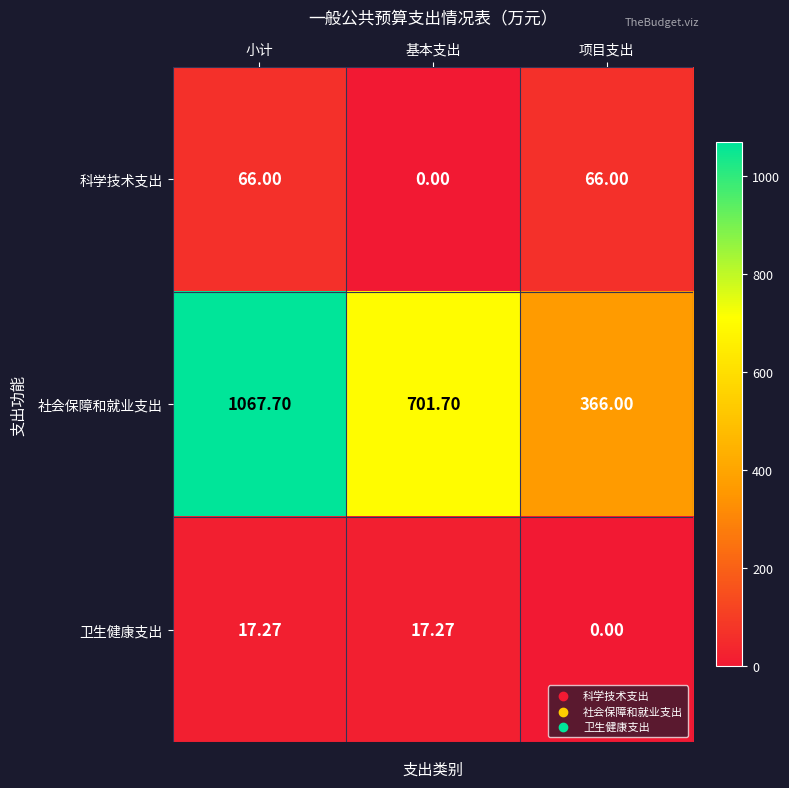

What is the total value across all series at 小计?

1151.0